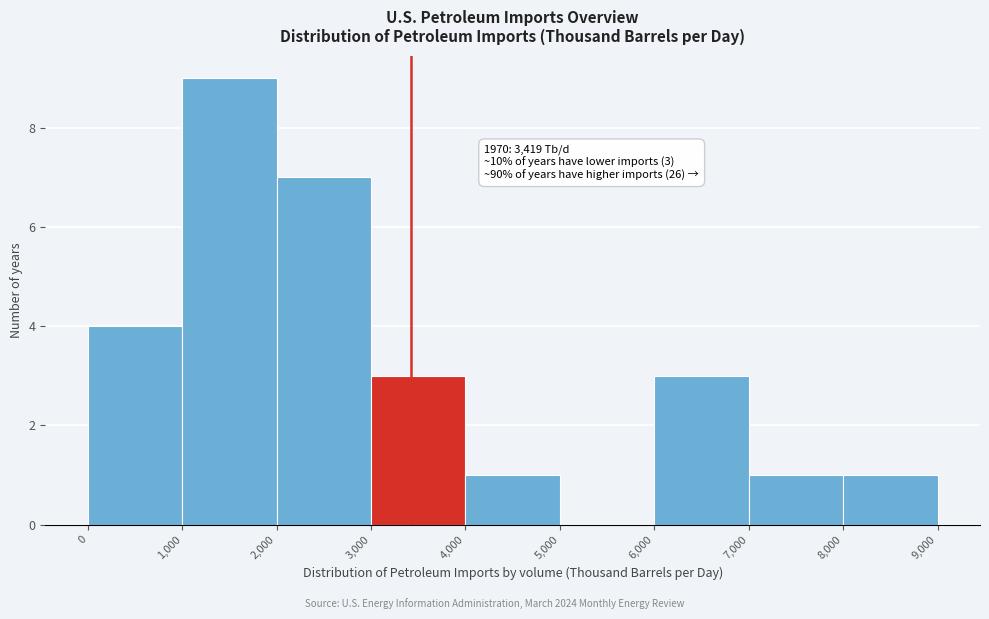

Which range on the x-axis has the tallest bar?

1,000 to 2,000